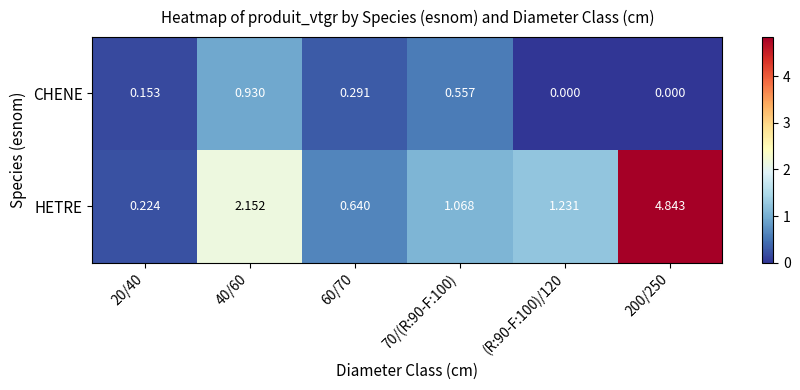

Rank the series by their average value, from lowest to highest.

CHENE, HETRE